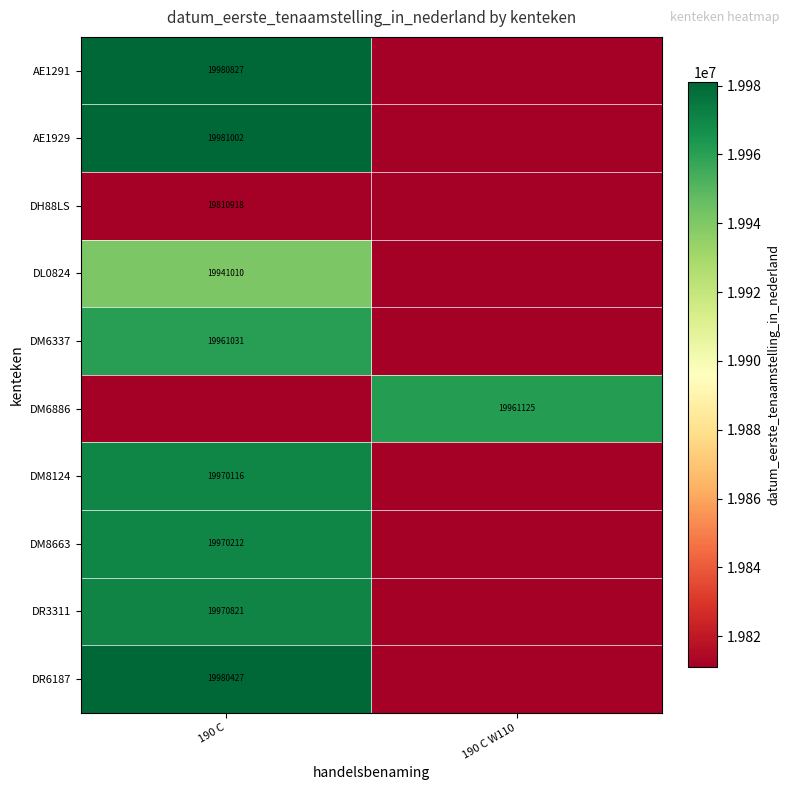

True or false: DR6187 has a value of 32513195 at 190 C.

False